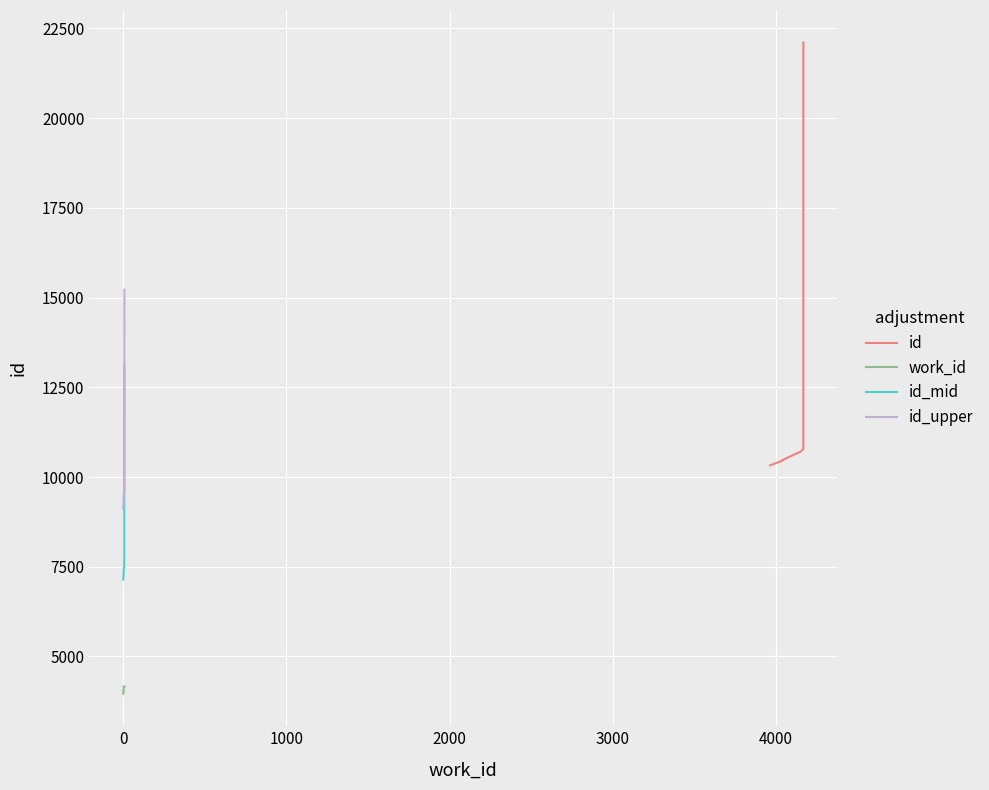

What is the lowest value of the id series?

10327.0